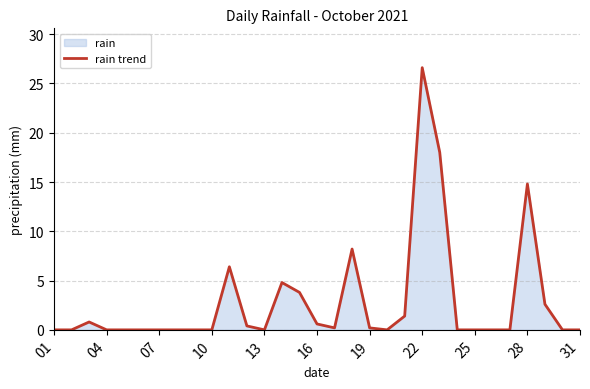

The chart shows a value of 26.6 at 22. True or false?

True